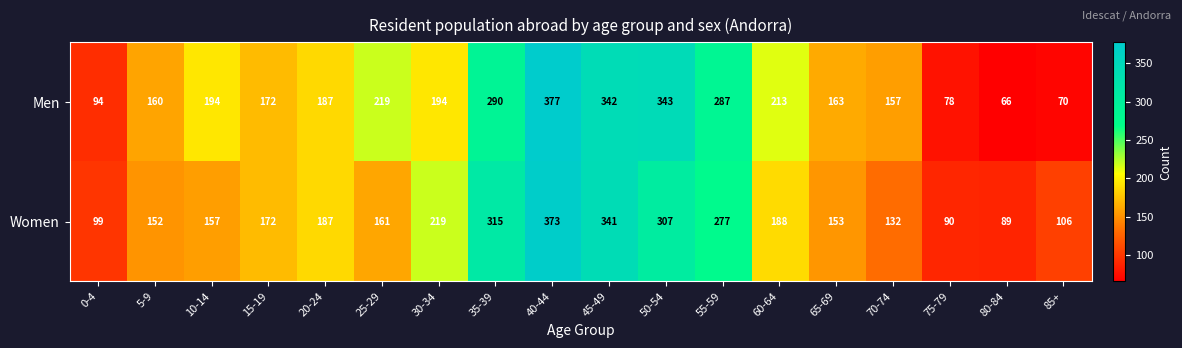

Rank the categories by Women value from lowest to highest.

80-84, 75-79, 0-4, 85+, 70-74, 5-9, 65-69, 10-14, 25-29, 15-19, 20-24, 60-64, 30-34, 55-59, 50-54, 35-39, 45-49, 40-44